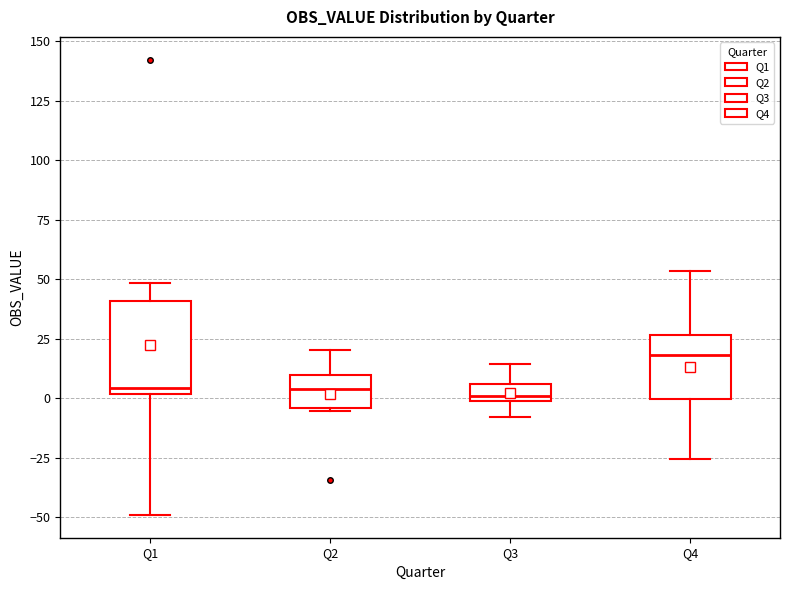

Comparing the boxes themselves (not the whiskers), which one is the tallest?

Q1